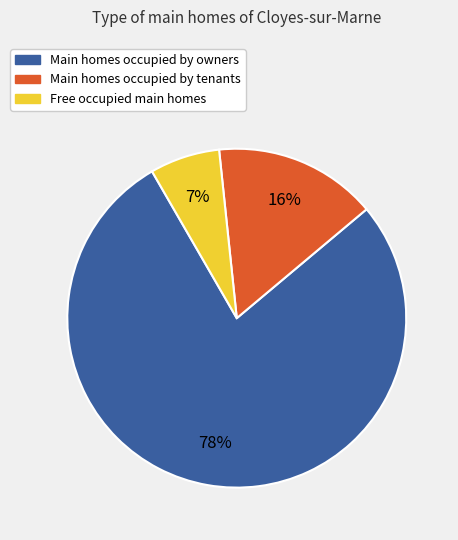

Is there a majority slice in this chart?

Yes